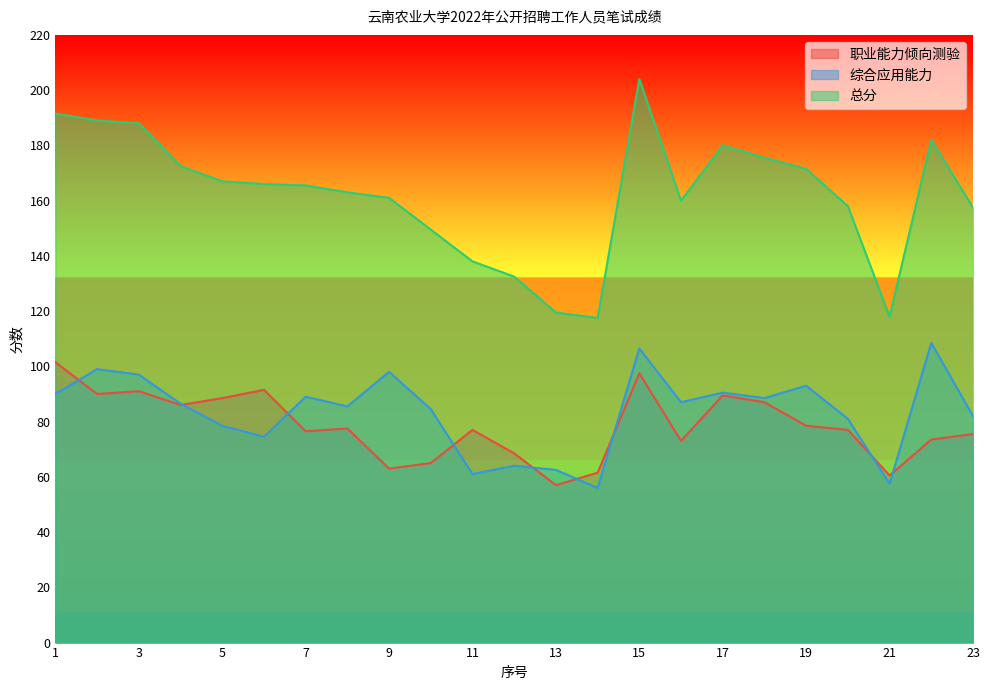

What value does the 总分 series have at 16?

160.0